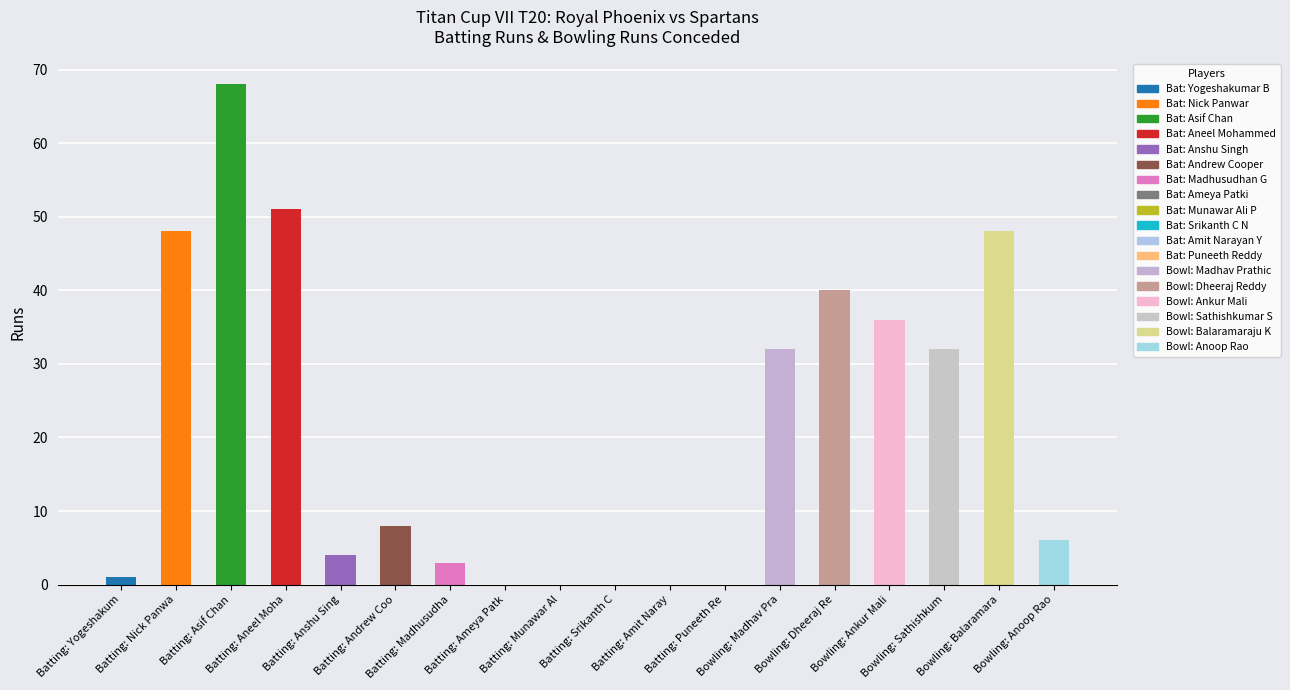

How many categories are shown in the chart?

18